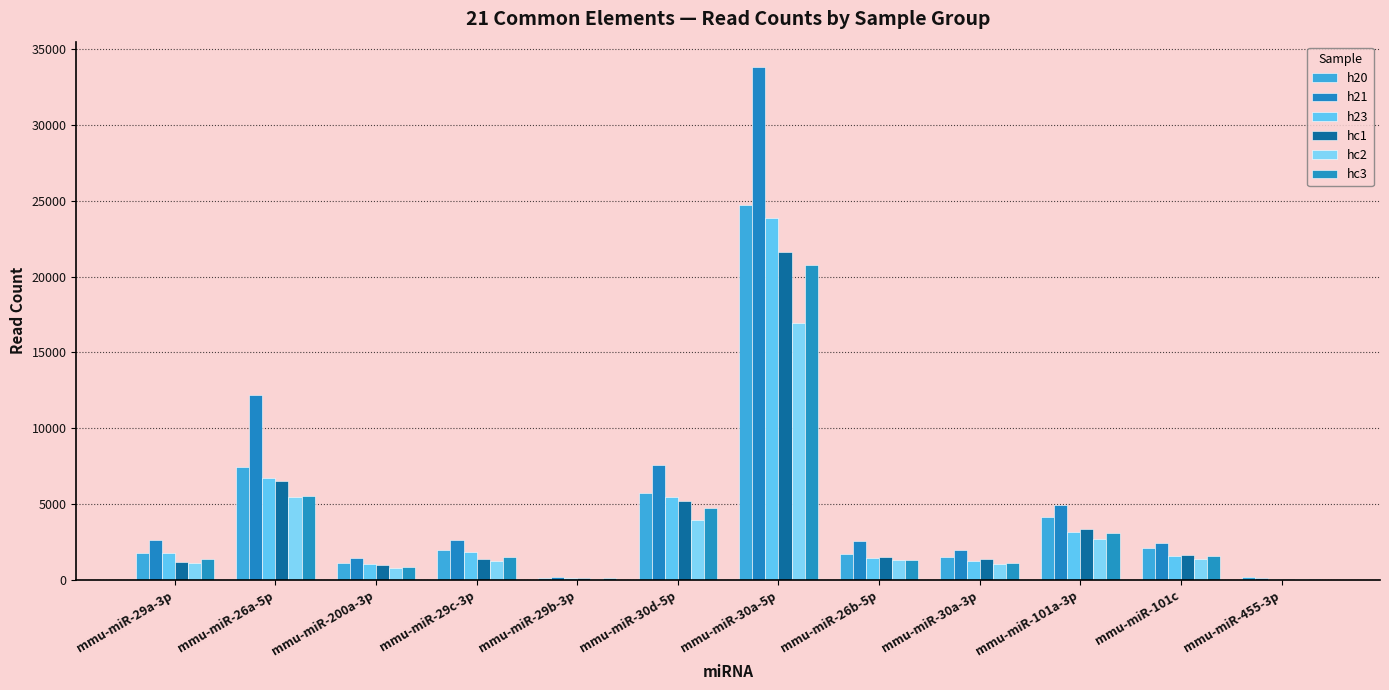

Is the value of h21 at mmu-miR-101a-3p greater than the value of hc2 at mmu-miR-29c-3p?

Yes